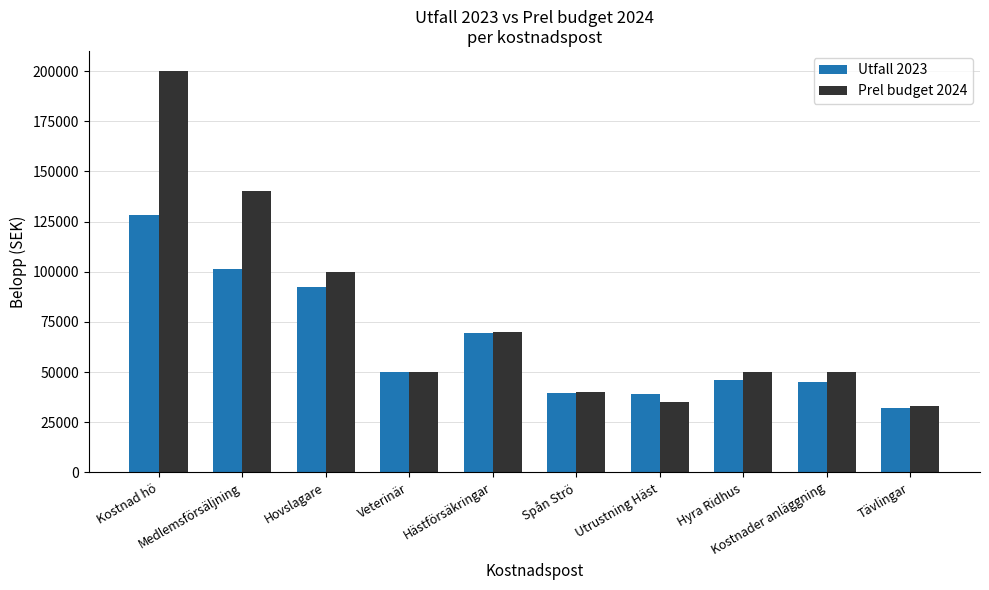

The value of Utfall 2023 at Kostnader anläggning is 45036. True or false?

True